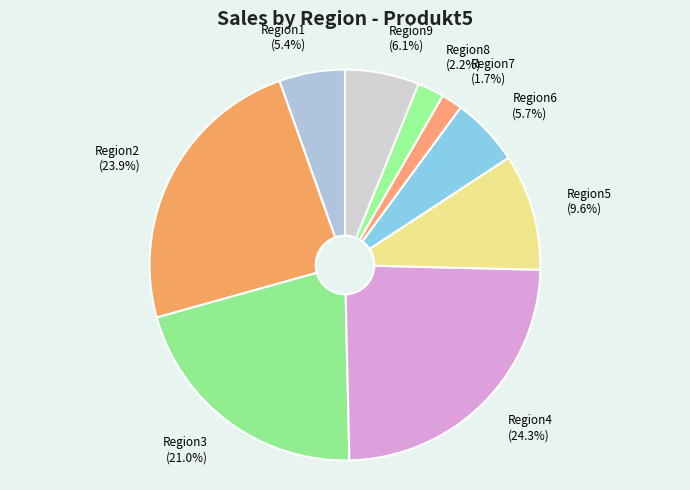

Is there any slice that represents more than half of the pie?

No